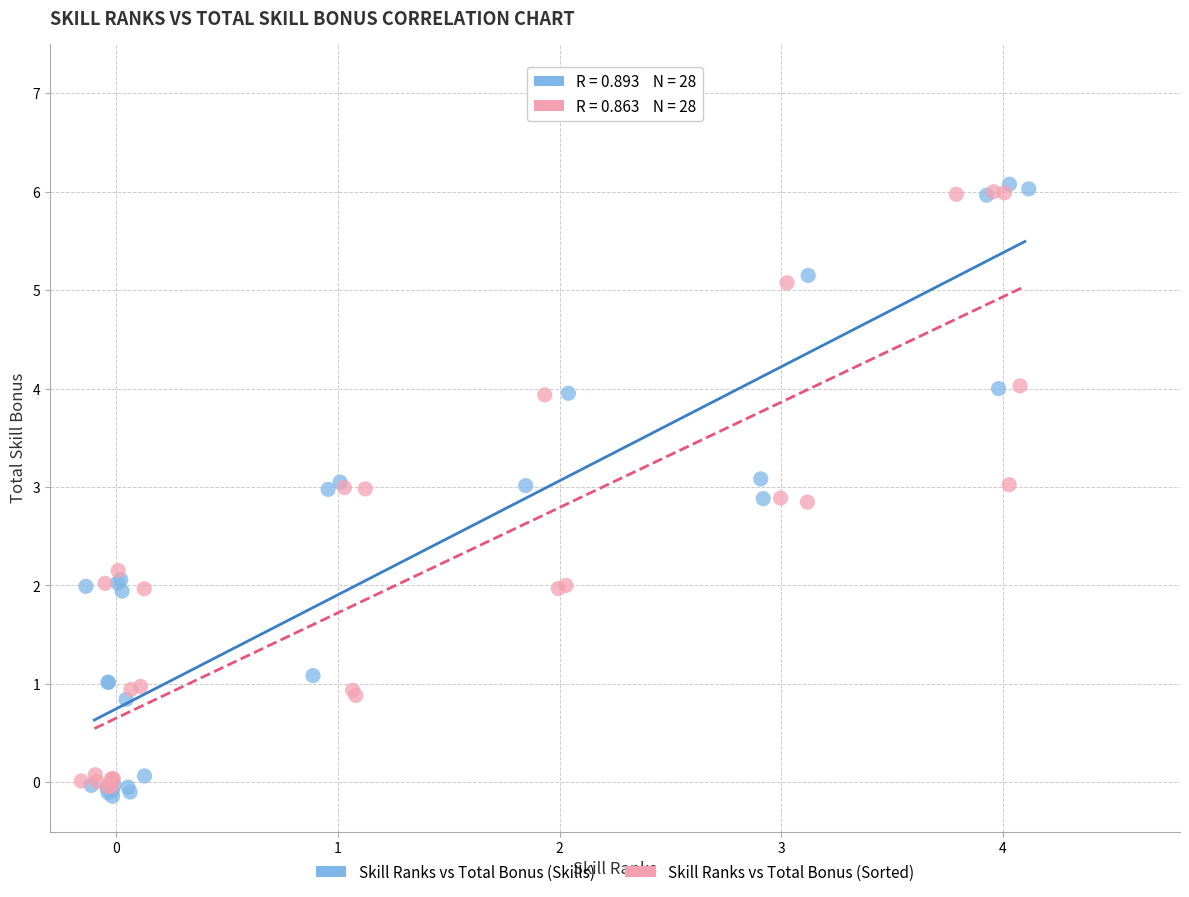

Which series has the largest Y range (max minus min)?

Skill Ranks vs Total Bonus (Skills)